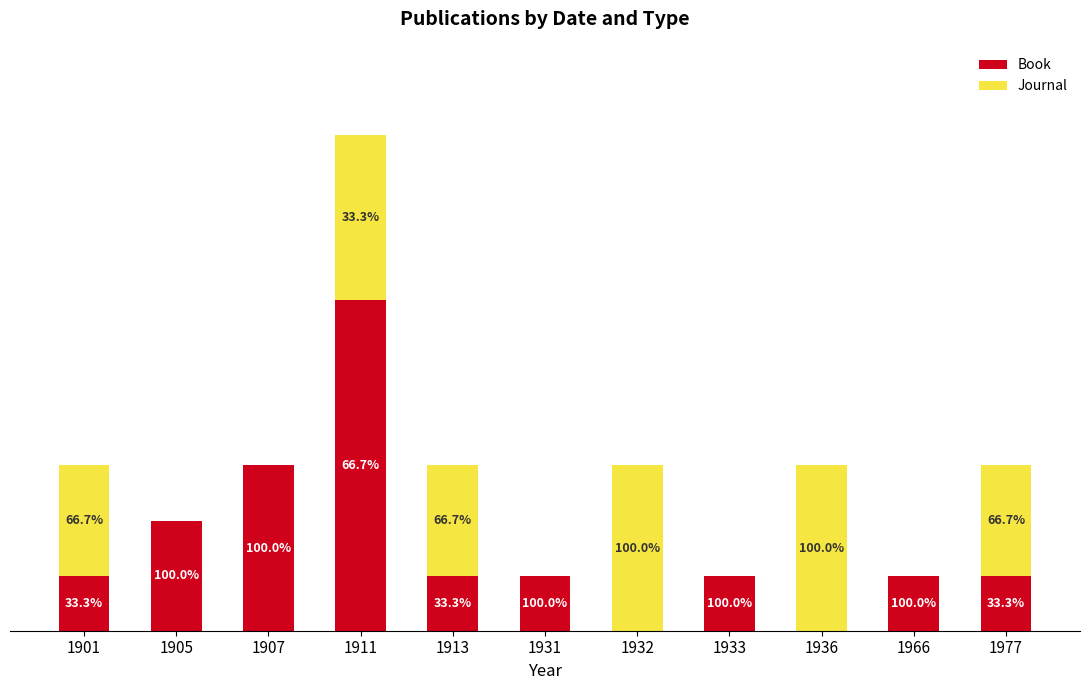

Are the bars horizontal?

No